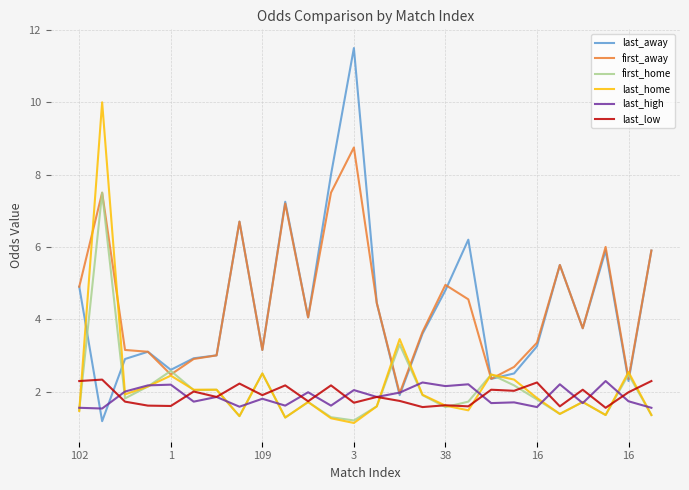

After their last crossing, which series has the higher values: last_low or last_away?

last_away